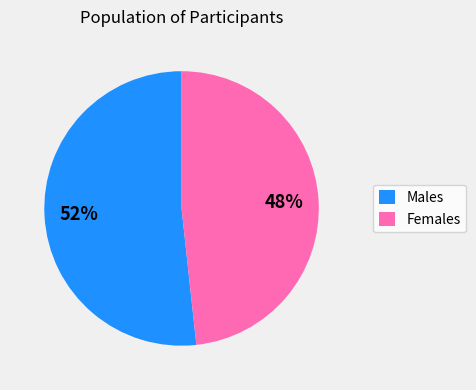

How many slices are in this pie chart?

2